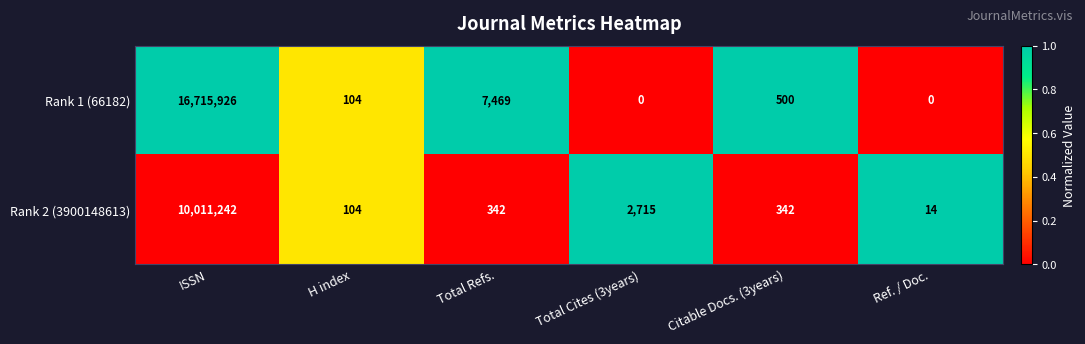

Reading right to left, list all the values displayed in this chart.

Rank 1 (66182): Ref. / Doc.=0	Citable Docs. (3years)=500	Total Cites (3years)=0	Total Refs.=7469	H index=104	ISSN=16715926
Rank 2 (3900148613): Ref. / Doc.=14	Citable Docs. (3years)=342	Total Cites (3years)=2715	Total Refs.=342	H index=104	ISSN=10011242